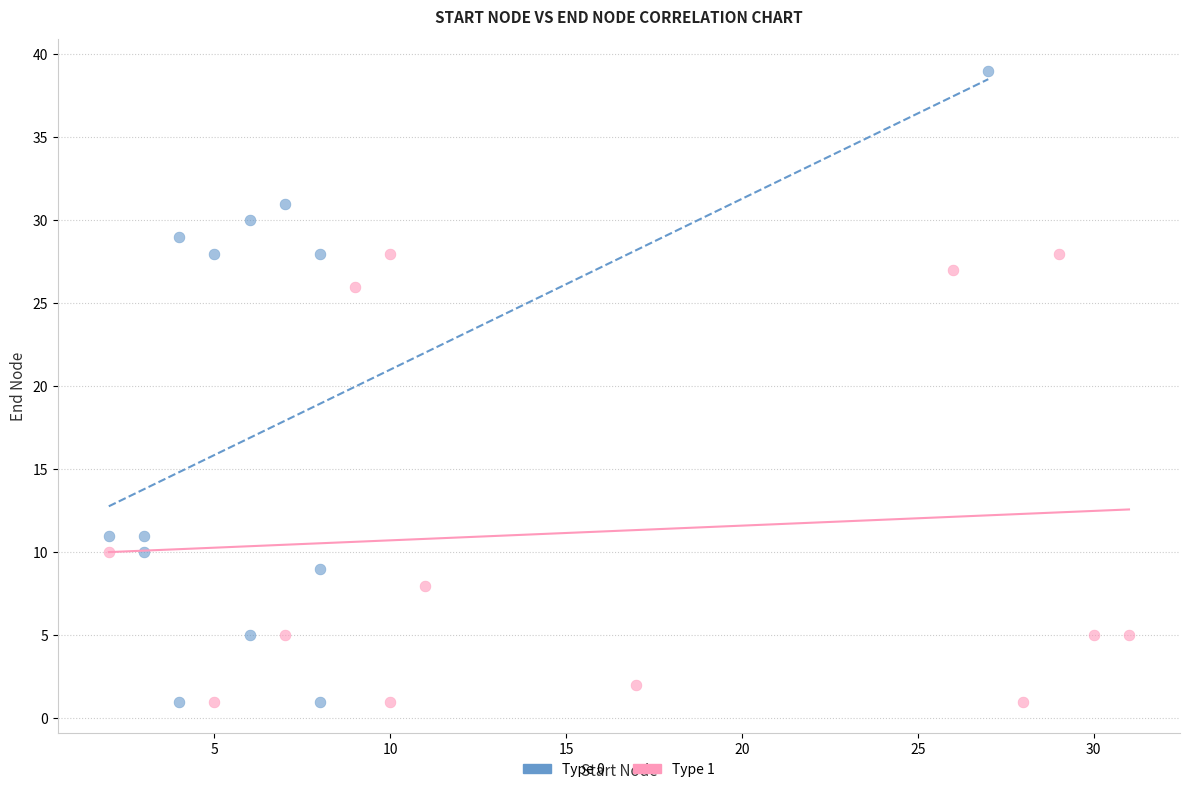

Which series has the widest spread of Y values?

Type 0